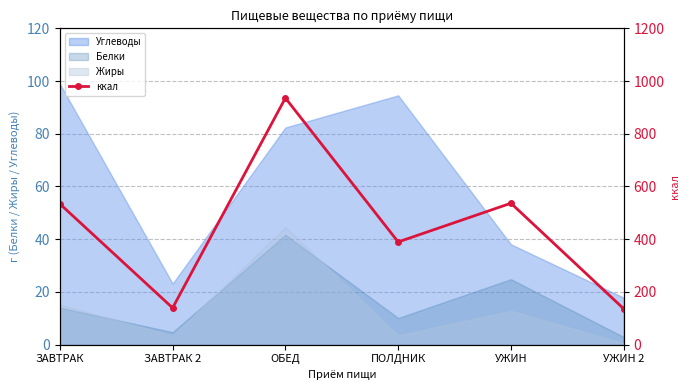

Where does the data first go above 534?

ЗАВТРАК